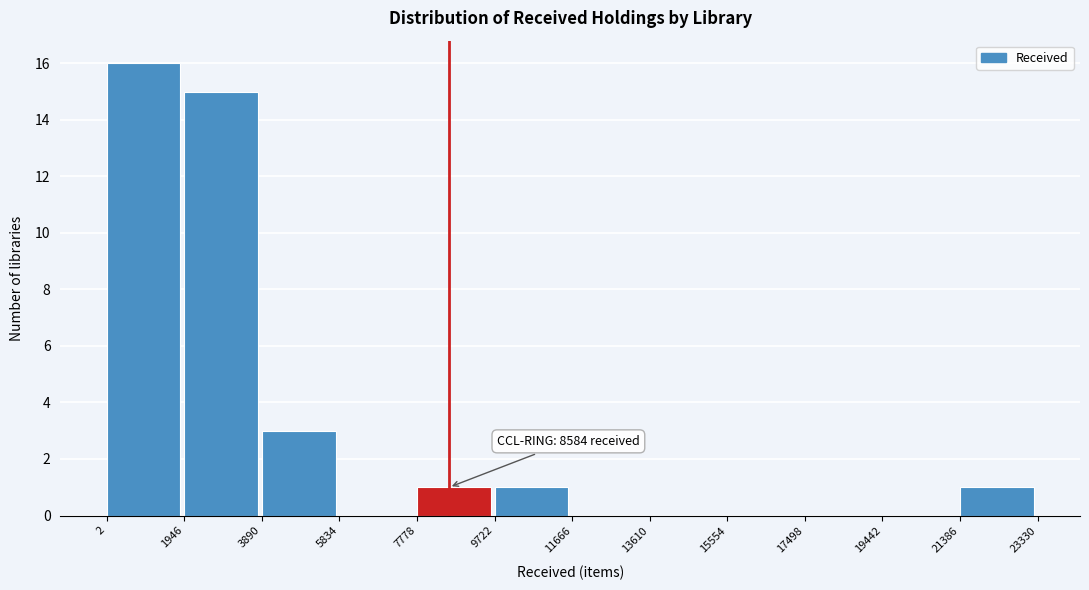

Over which range of the x-axis is the bar tallest?

2 to 1946